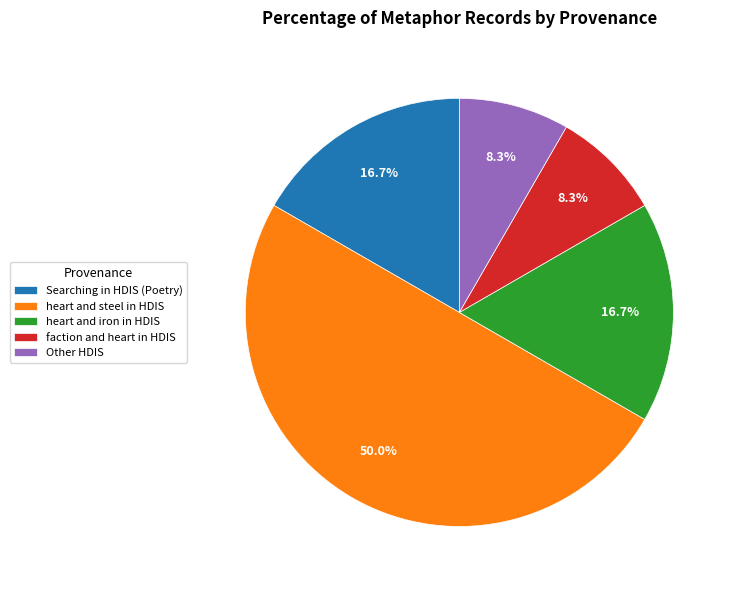

To the nearest percent, what is the difference between the largest and smallest slice percentages?

42%